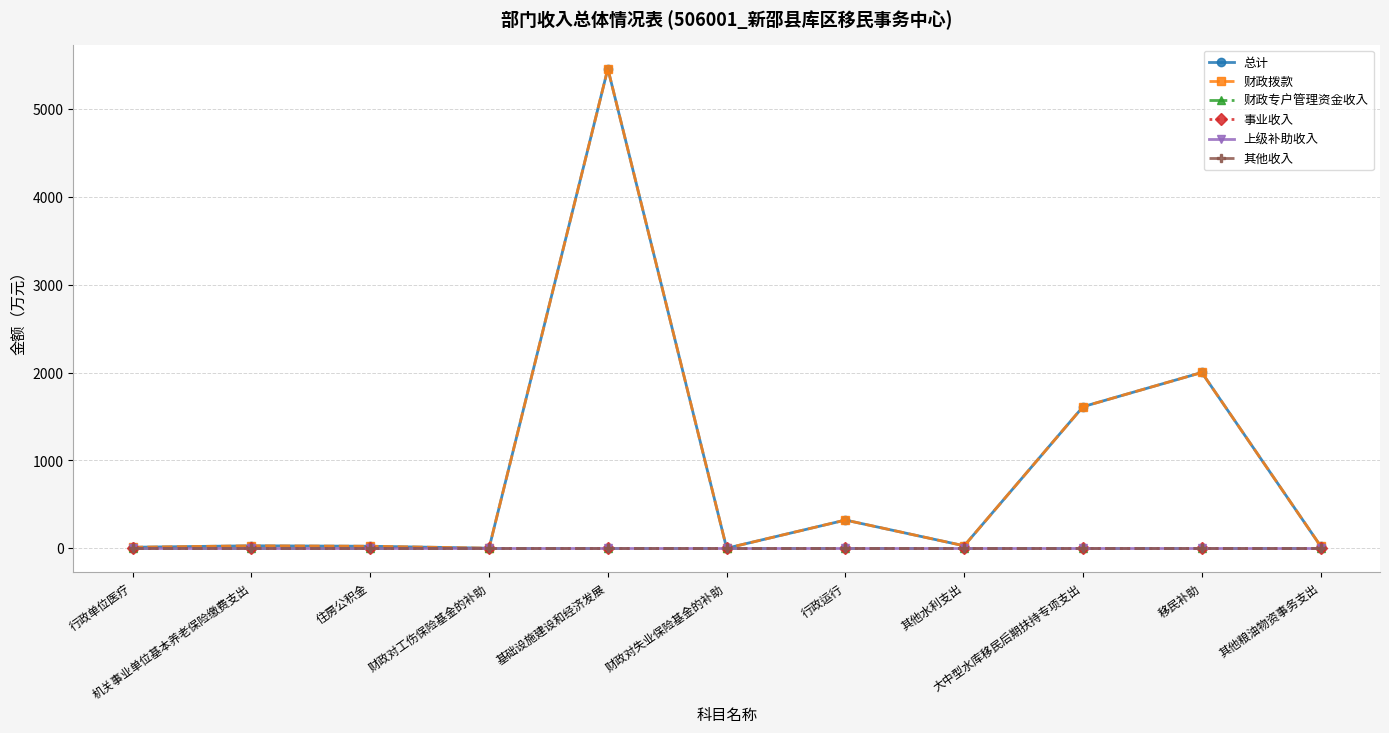

Is this an area chart (filled region under the line)?

No